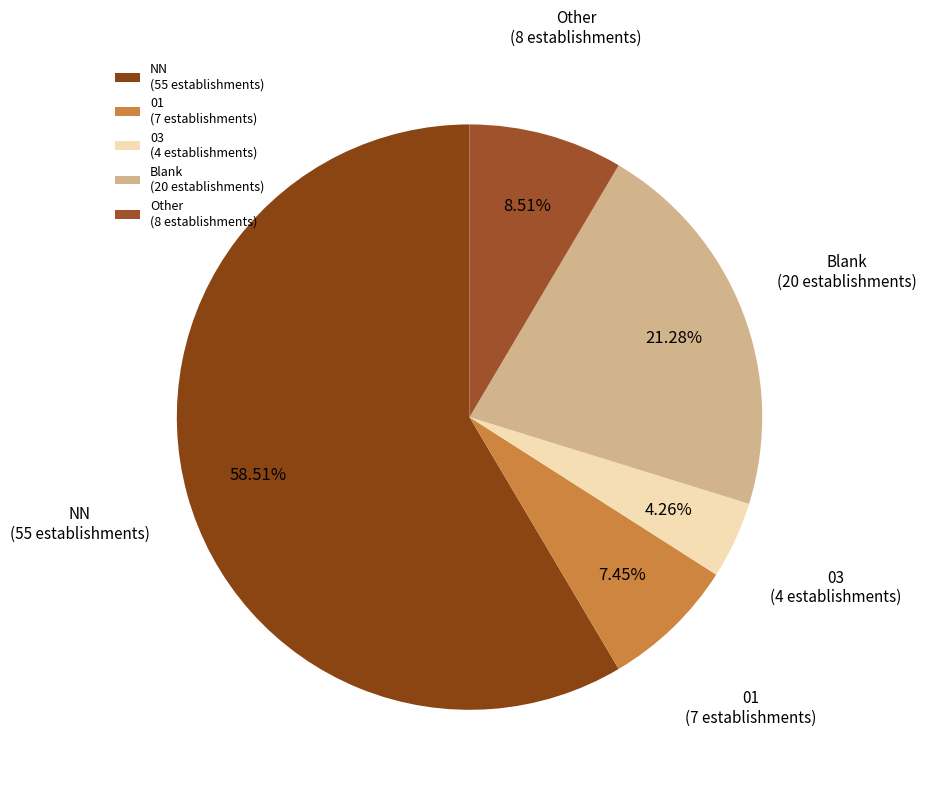

Rank the categories by value from highest to lowest.

NN (55 establishments), Blank (20 establishments), Other (8 establishments), 01 (7 establishments), 03 (4 establishments)